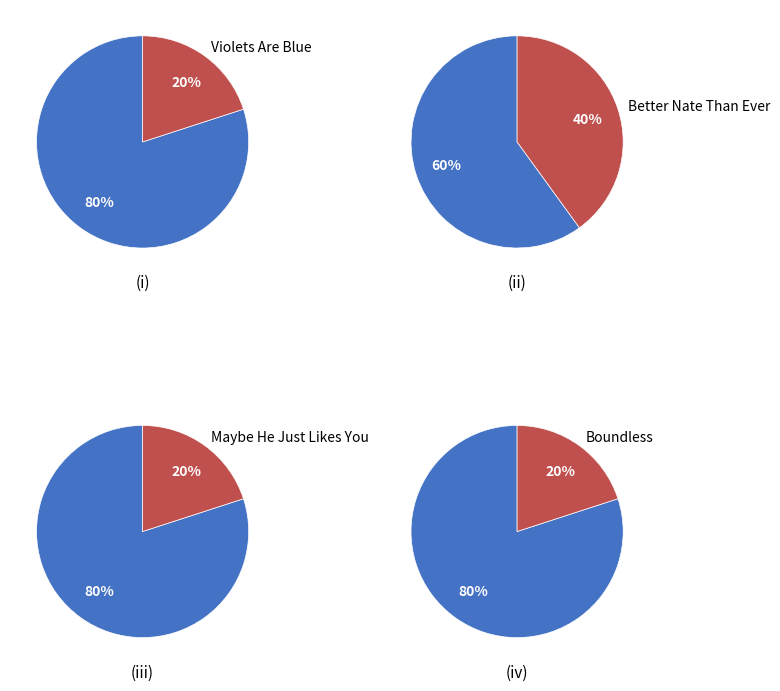

Between Maybe He Just Likes You and Violets Are Blue, which is larger?

Maybe He Just Likes You